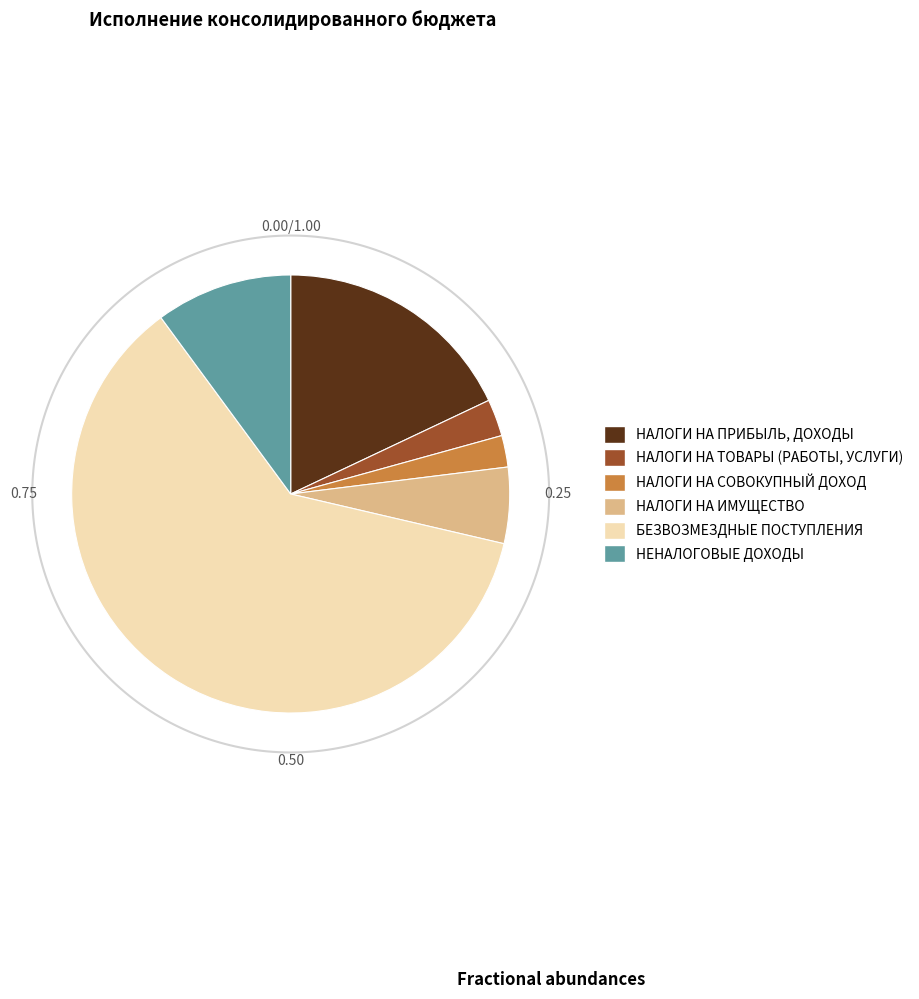

Is there any slice that represents more than half of the pie?

Yes